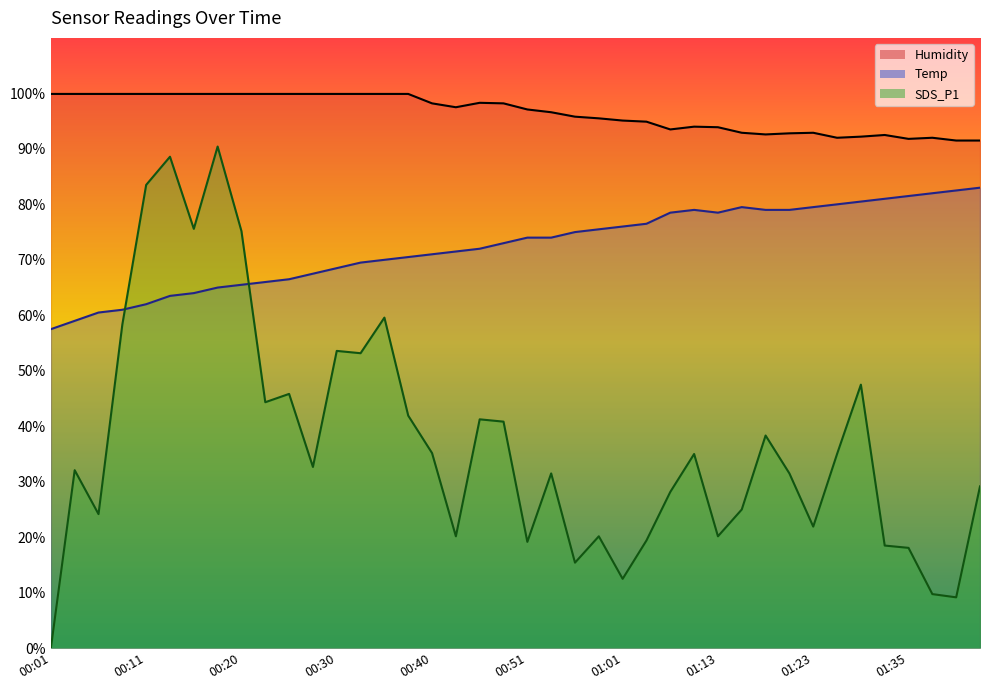

Where is the first local minimum for Humidity?

00:43